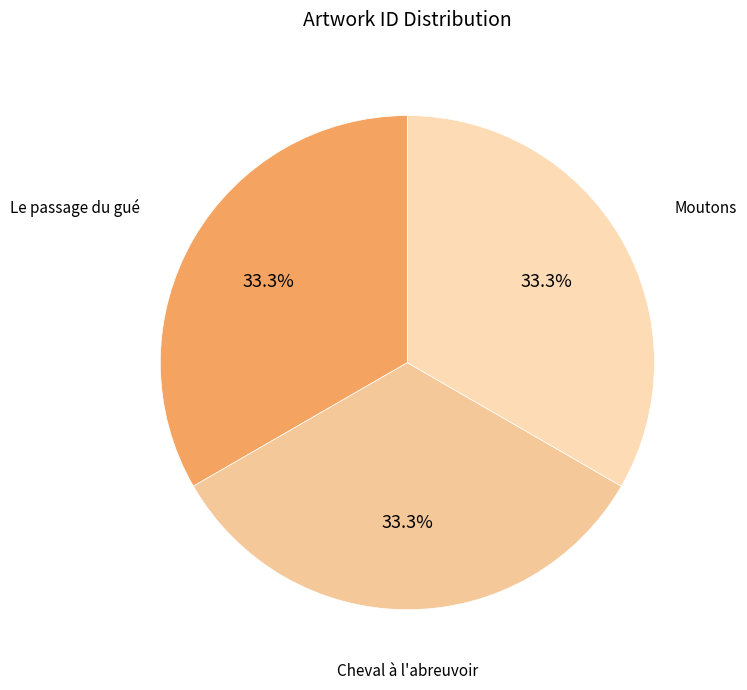

Count the number of slices in the pie.

3